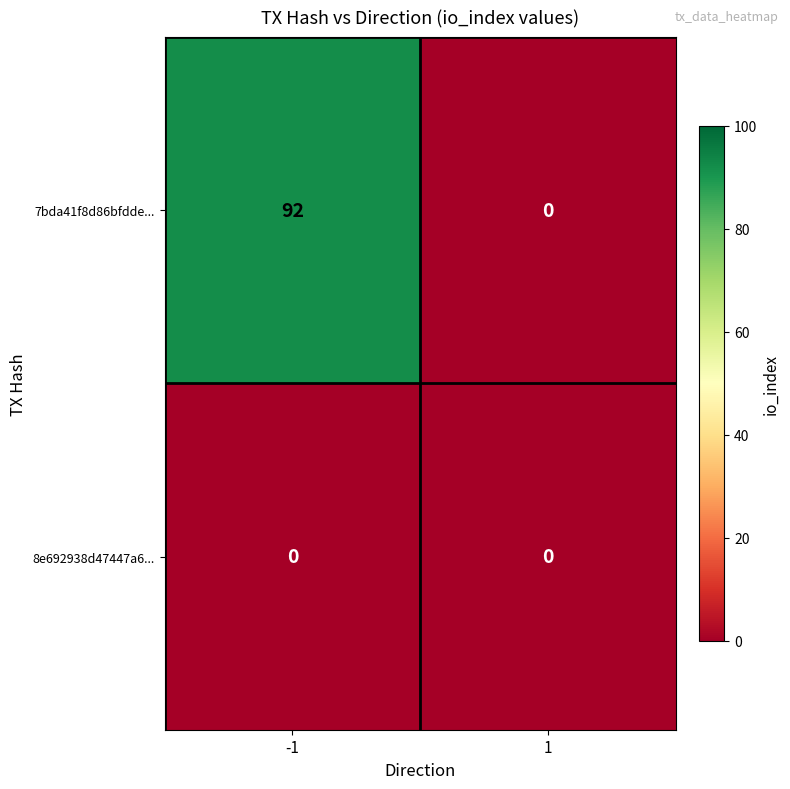

At -1, list the series in order from smallest to largest.

8e692938d47447a6..., 7bda41f8d86bfdde...